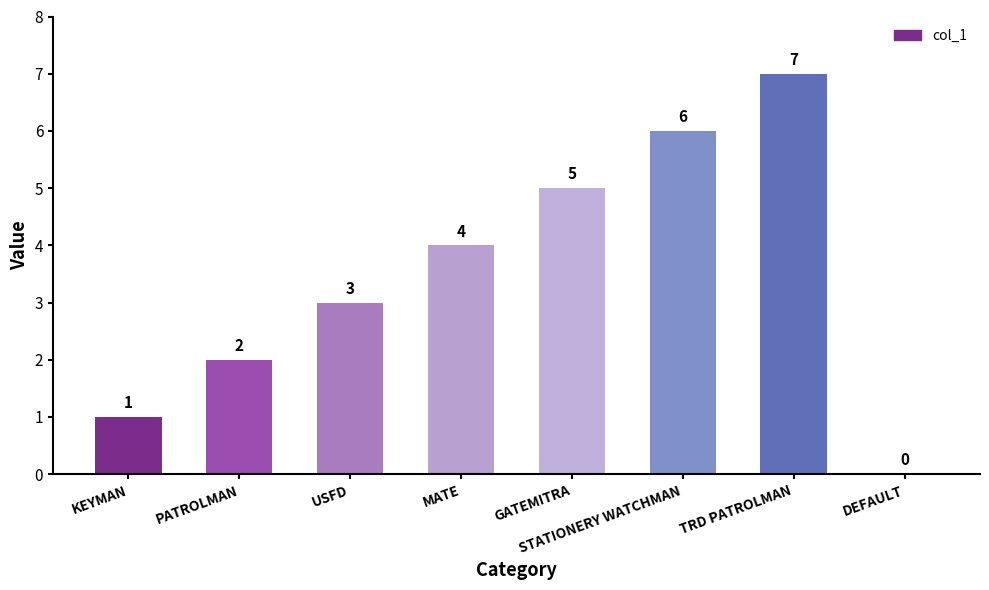

Which category has the highest value across all series?

TRD PATROLMAN